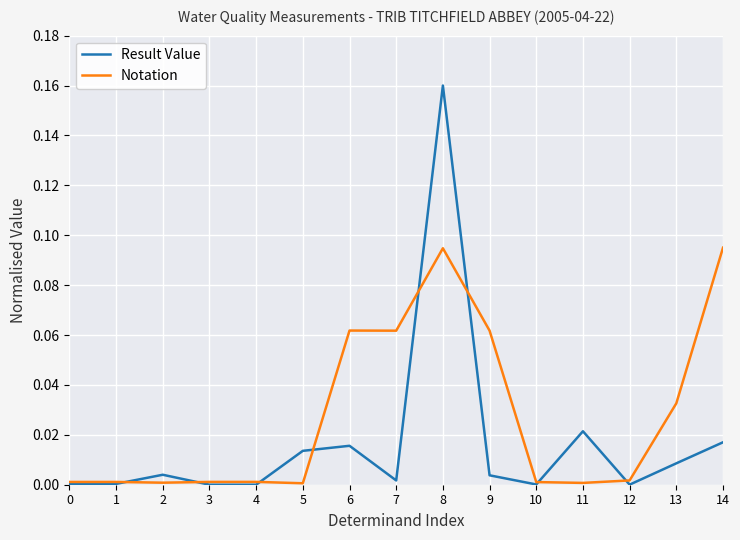

Which series has the widest spread of values?

Result Value